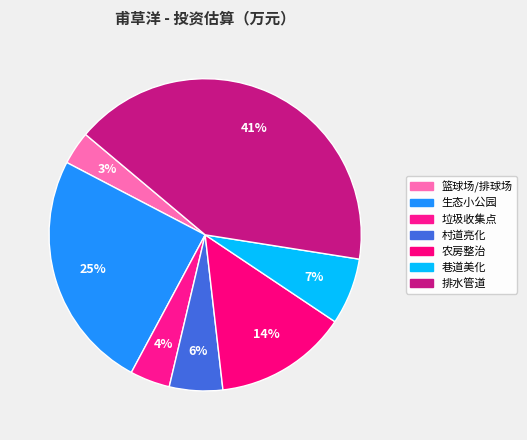

To the nearest percent, what is the average slice percentage?

14%